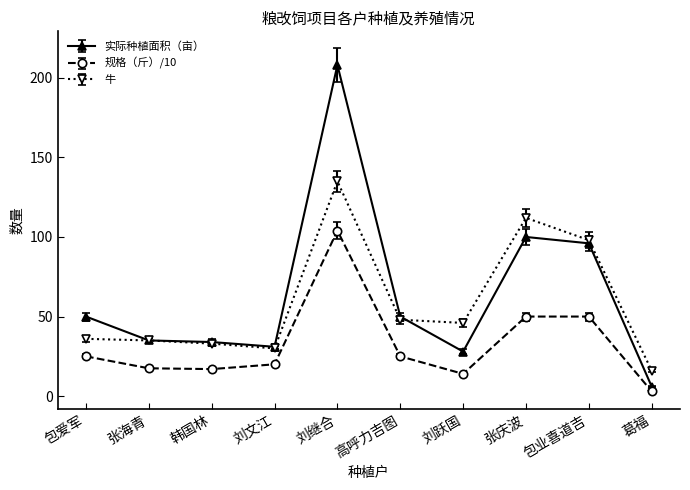

What is the lowest value of the 实际种植面积（亩） series?

6.0